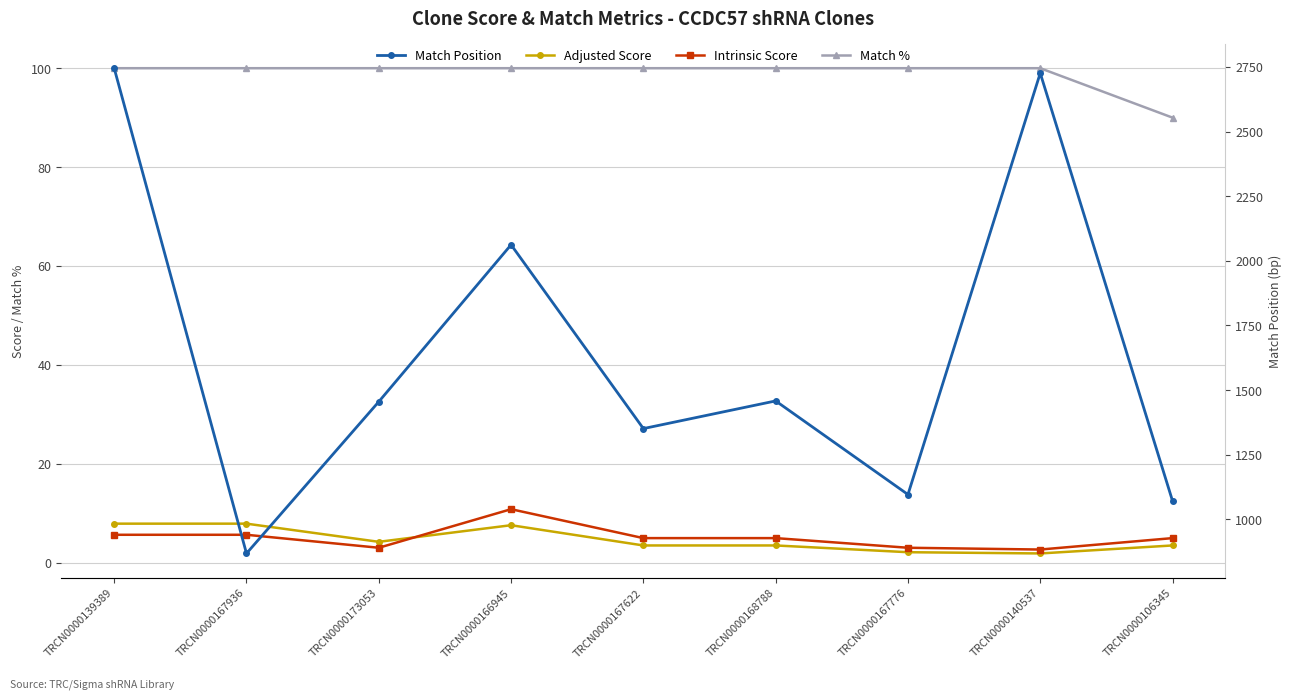

Where is Adjusted Score nearest to the value 4?

TRCN0000173053